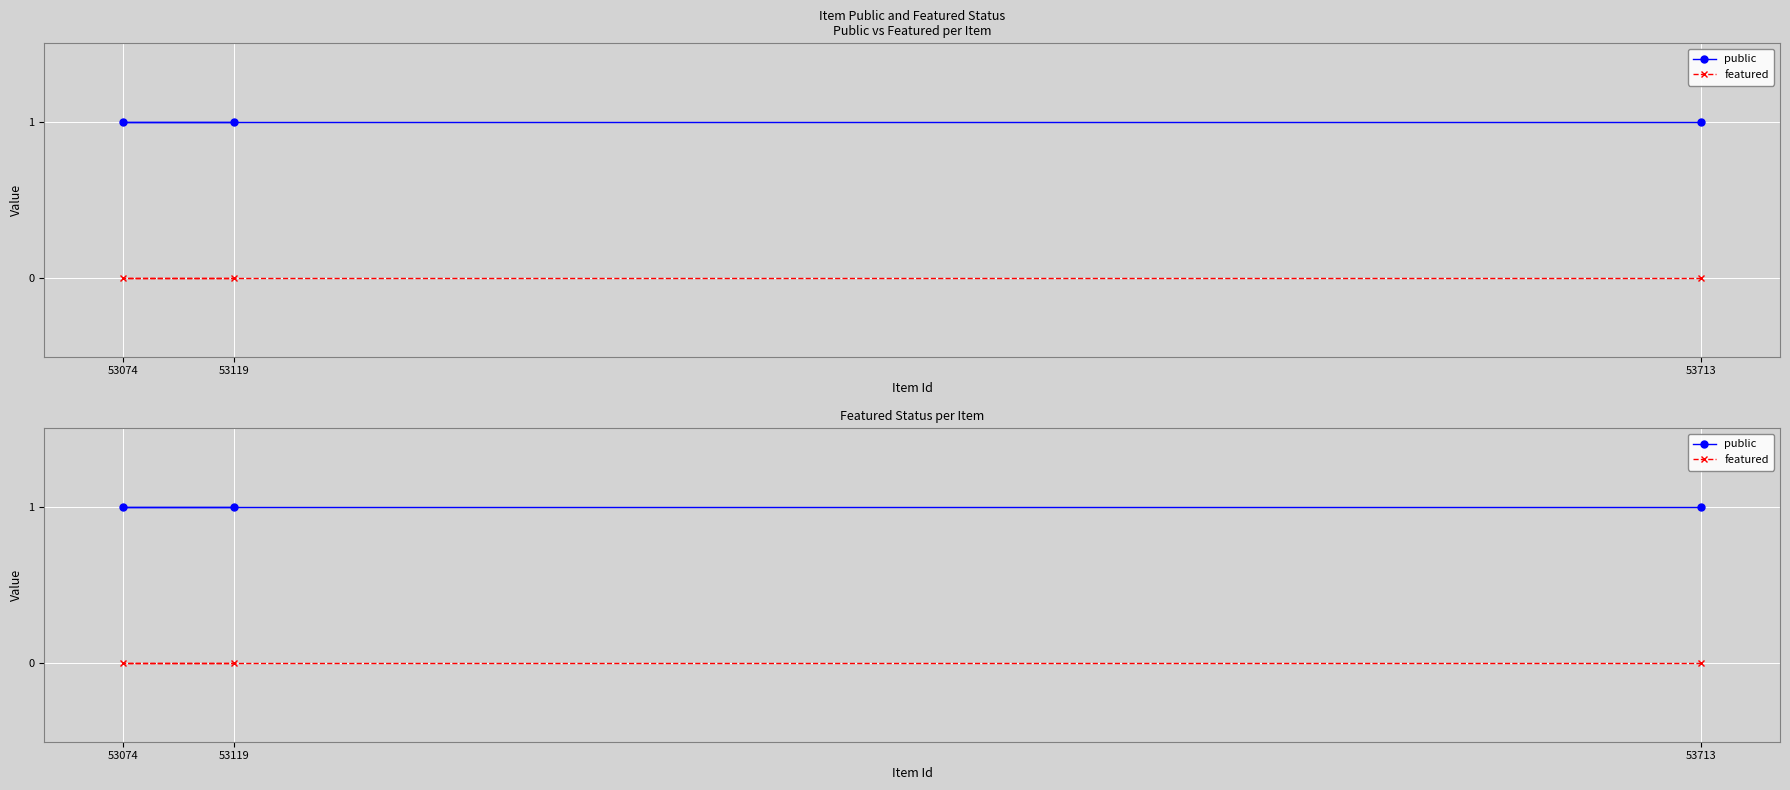

What are all the series names shown in the legend?

public, featured